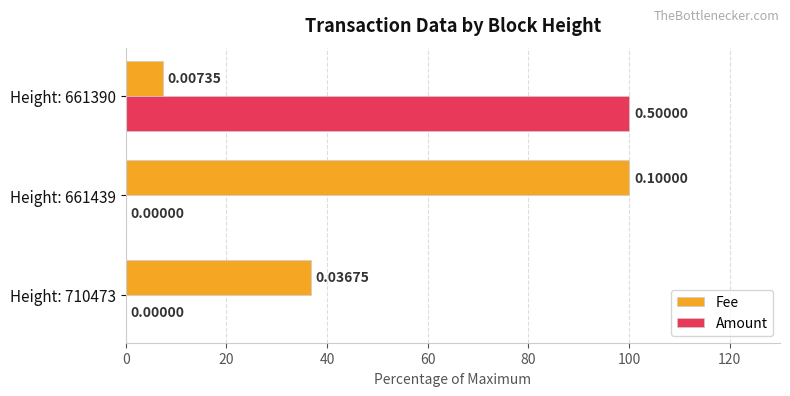

What is the sum of the Amount values at Height: 661390 and Height: 661439?

100.0